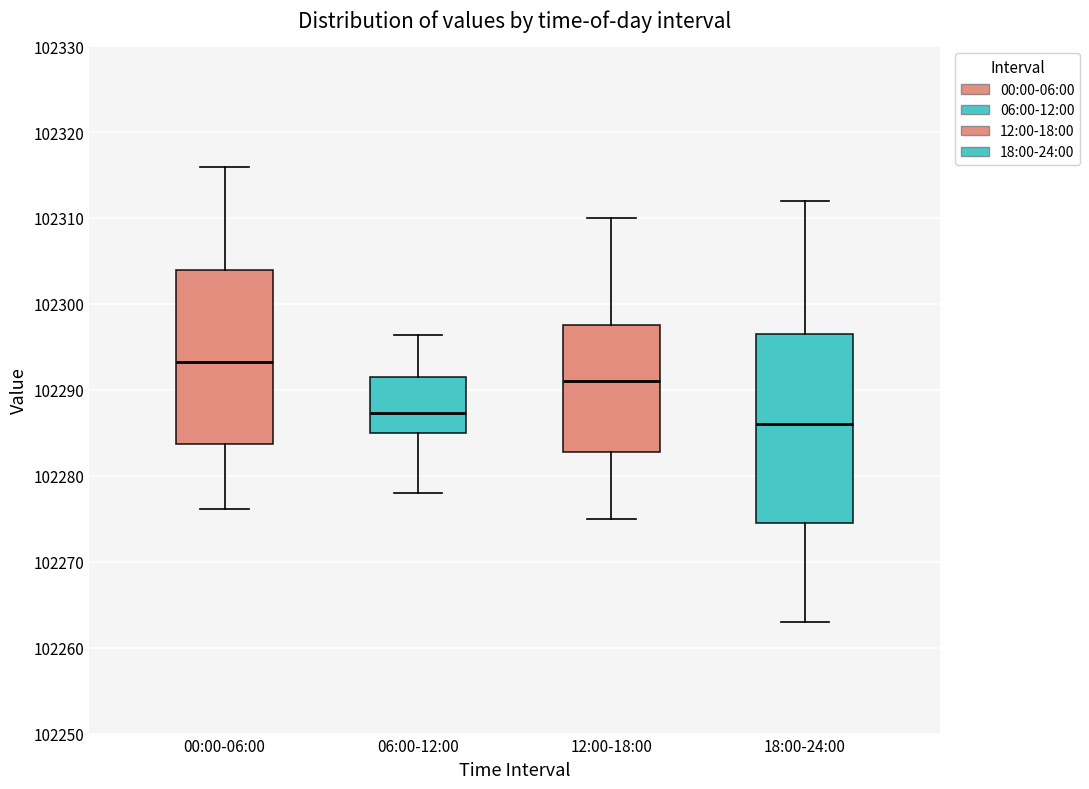

Where does the upper whisker of the box for 12:00-18:00 end on the y-axis? The values are not printed on the chart, so give them approximately, as read against the axis.

102310